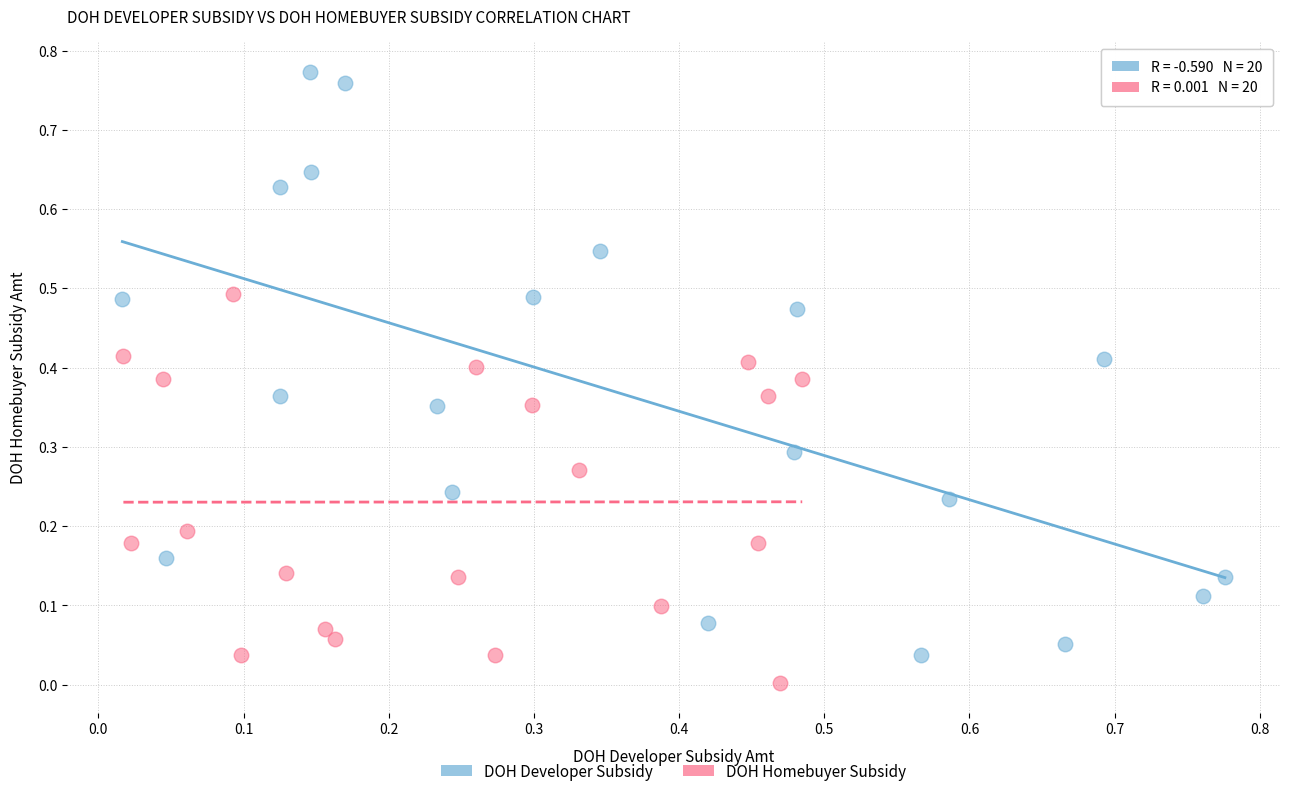

Which series reaches the minimum Y coordinate?

DOH Homebuyer Subsidy